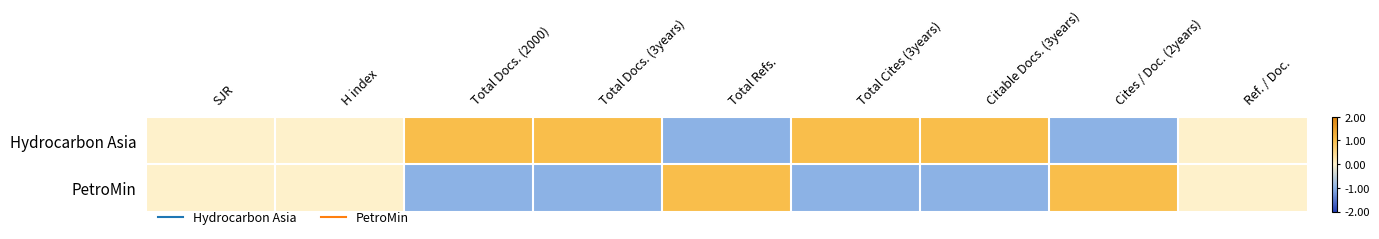

What is the difference between the highest and lowest values at Cites / Doc. (2years)?

2